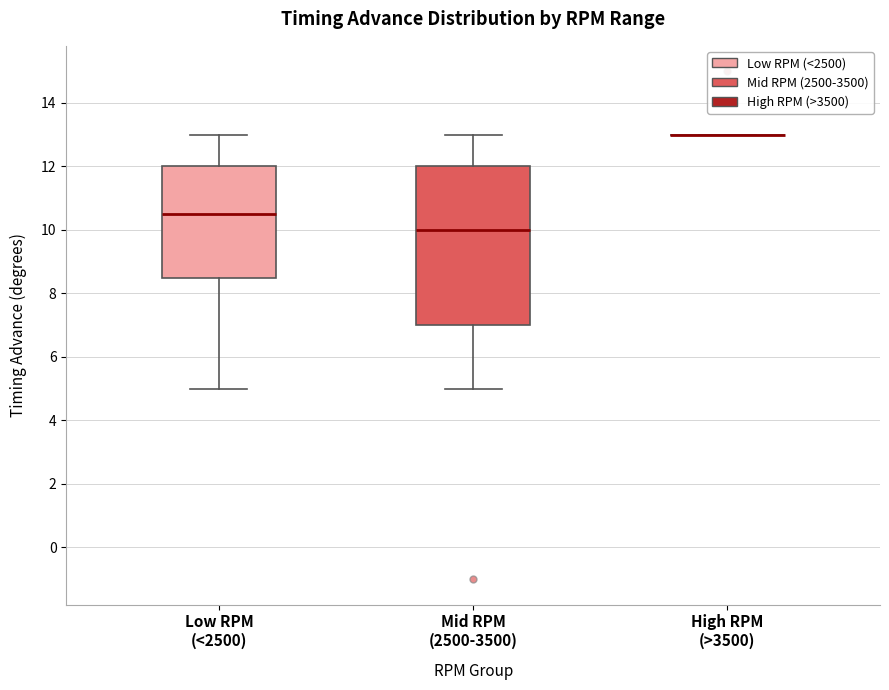

Reading left to right, read every box against the y-axis: the position of its median line, the range the box covers, and the ends of its whiskers. The values are not printed on the chart, so give them approximately, as read against the axis.

Low RPM (<2500): median 10.6, box 8.6 to 12.0, whiskers 5.0 to 13.0
Mid RPM (2500-3500): median 10.0, box 7.0 to 12.0, whiskers 5.0 to 13.0
High RPM (>3500): box collapsed to a line at 13.0, whiskers 13.0 to 13.0